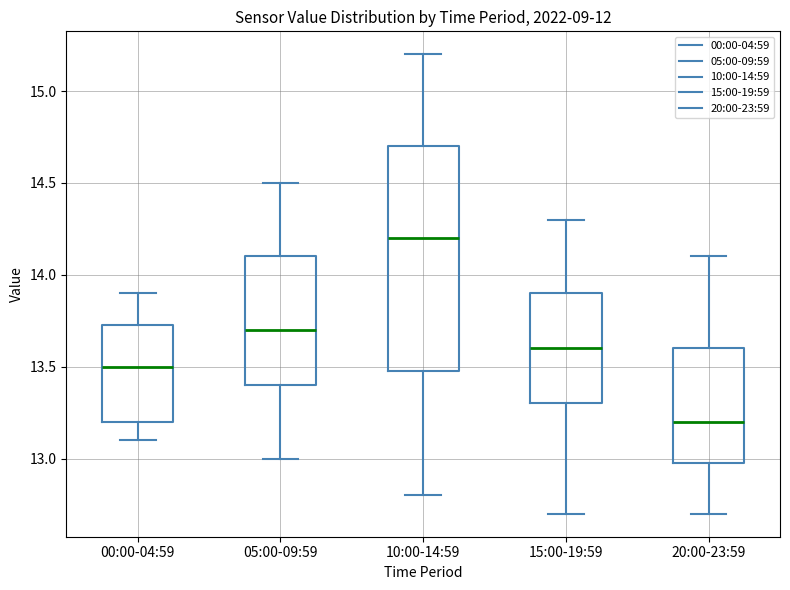

Reading left to right, transcribe this box plot: for each box, give where its median line is, the range the box spans, and where its two whiskers end, as read against the y-axis. The values are not printed on the chart, so give them approximately, as read against the axis.

00:00-04:59: median 13.50, box 13.20 to 13.75, whiskers 13.10 to 13.90
05:00-09:59: median 13.70, box 13.40 to 14.10, whiskers 13.00 to 14.50
10:00-14:59: median 14.20, box 13.50 to 14.70, whiskers 12.80 to 15.20
15:00-19:59: median 13.60, box 13.30 to 13.90, whiskers 12.70 to 14.30
20:00-23:59: median 13.20, box 13.00 to 13.60, whiskers 12.70 to 14.10